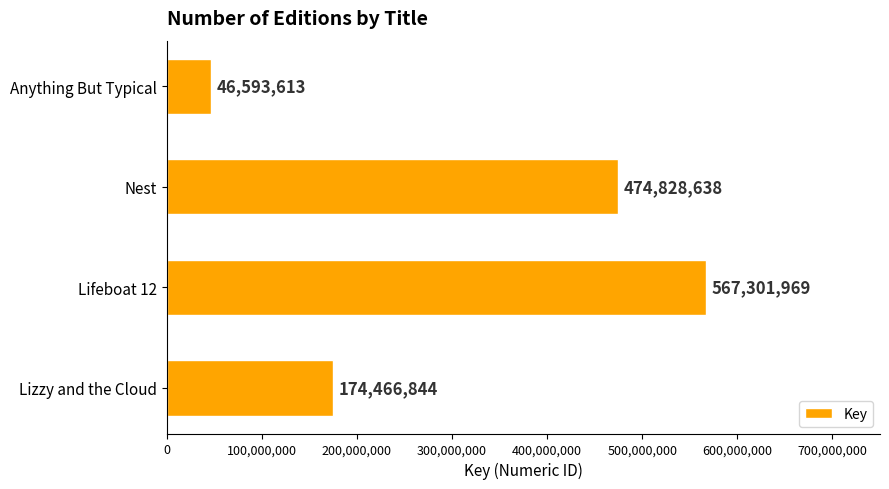

What is the average value?

315797766